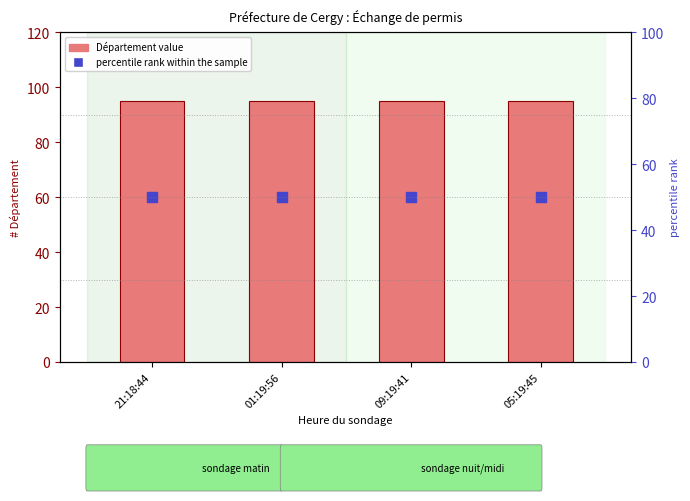

What is the average value of the Département (count) series?

95